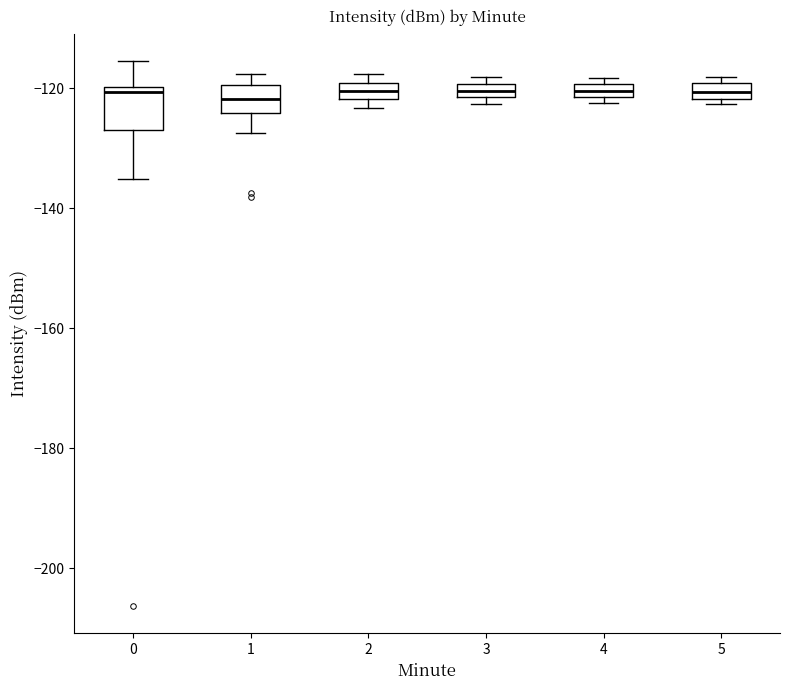

Comparing the boxes themselves (not the whiskers), which one is the tallest?

0